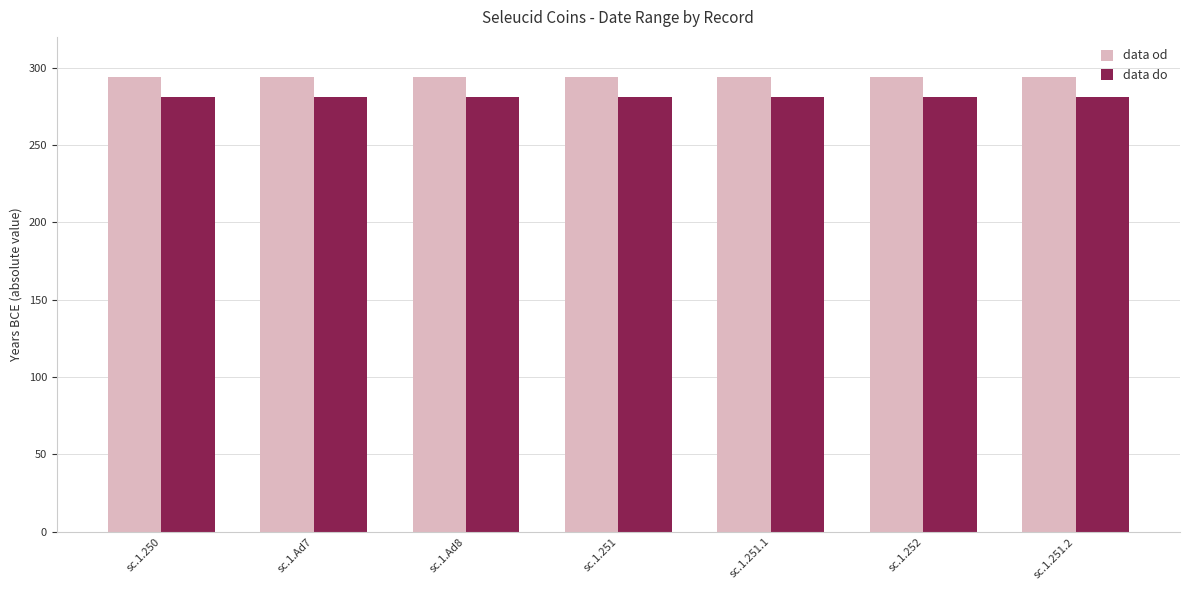

What is the maximum value shown in the chart?

294